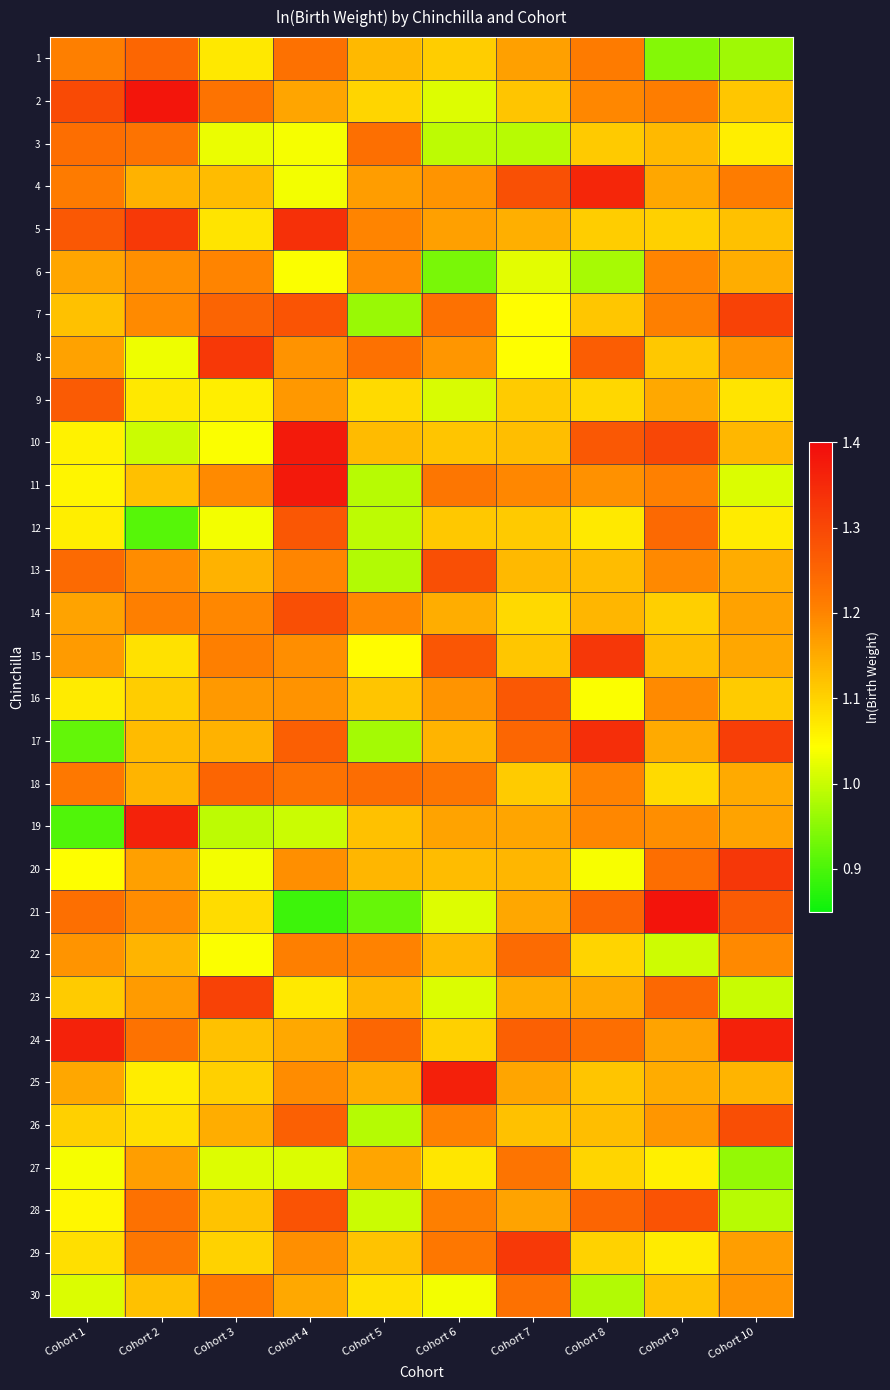

Reading left to right, extract all data points from this chart.

1: Cohort 1=1.2	Cohort 2=1.2	Cohort 3=1.1	Cohort 4=1.2	Cohort 5=1.1	Cohort 6=1.1	Cohort 7=1.2	Cohort 8=1.2	Cohort 9=0.9	Cohort 10=1.0
2: Cohort 1=1.3	Cohort 2=1.4	Cohort 3=1.2	Cohort 4=1.2	Cohort 5=1.1	Cohort 6=1.0	Cohort 7=1.1	Cohort 8=1.2	Cohort 9=1.2	Cohort 10=1.1
3: Cohort 1=1.2	Cohort 2=1.2	Cohort 3=1.0	Cohort 4=1.0	Cohort 5=1.2	Cohort 6=1.0	Cohort 7=1.0	Cohort 8=1.1	Cohort 9=1.1	Cohort 10=1.1
4: Cohort 1=1.2	Cohort 2=1.1	Cohort 3=1.1	Cohort 4=1.0	Cohort 5=1.2	Cohort 6=1.2	Cohort 7=1.3	Cohort 8=1.4	Cohort 9=1.2	Cohort 10=1.2
5: Cohort 1=1.3	Cohort 2=1.3	Cohort 3=1.1	Cohort 4=1.3	Cohort 5=1.2	Cohort 6=1.2	Cohort 7=1.1	Cohort 8=1.1	Cohort 9=1.1	Cohort 10=1.1
6: Cohort 1=1.2	Cohort 2=1.2	Cohort 3=1.2	Cohort 4=1.0	Cohort 5=1.2	Cohort 6=0.9	Cohort 7=1.0	Cohort 8=1.0	Cohort 9=1.2	Cohort 10=1.1
7: Cohort 1=1.1	Cohort 2=1.2	Cohort 3=1.3	Cohort 4=1.3	Cohort 5=1.0	Cohort 6=1.2	Cohort 7=1.0	Cohort 8=1.1	Cohort 9=1.2	Cohort 10=1.3
8: Cohort 1=1.2	Cohort 2=1.0	Cohort 3=1.3	Cohort 4=1.2	Cohort 5=1.2	Cohort 6=1.2	Cohort 7=1.0	Cohort 8=1.3	Cohort 9=1.1	Cohort 10=1.2
9: Cohort 1=1.3	Cohort 2=1.1	Cohort 3=1.1	Cohort 4=1.2	Cohort 5=1.1	Cohort 6=1.0	Cohort 7=1.1	Cohort 8=1.1	Cohort 9=1.2	Cohort 10=1.1
10: Cohort 1=1.1	Cohort 2=1.0	Cohort 3=1.0	Cohort 4=1.4	Cohort 5=1.1	Cohort 6=1.1	Cohort 7=1.1	Cohort 8=1.3	Cohort 9=1.3	Cohort 10=1.1
11: Cohort 1=1.1	Cohort 2=1.1	Cohort 3=1.2	Cohort 4=1.4	Cohort 5=1.0	Cohort 6=1.2	Cohort 7=1.2	Cohort 8=1.2	Cohort 9=1.2	Cohort 10=1.0
12: Cohort 1=1.1	Cohort 2=0.9	Cohort 3=1.0	Cohort 4=1.3	Cohort 5=1.0	Cohort 6=1.1	Cohort 7=1.1	Cohort 8=1.1	Cohort 9=1.2	Cohort 10=1.1
13: Cohort 1=1.2	Cohort 2=1.2	Cohort 3=1.1	Cohort 4=1.2	Cohort 5=1.0	Cohort 6=1.3	Cohort 7=1.1	Cohort 8=1.1	Cohort 9=1.2	Cohort 10=1.2
14: Cohort 1=1.2	Cohort 2=1.2	Cohort 3=1.2	Cohort 4=1.3	Cohort 5=1.2	Cohort 6=1.1	Cohort 7=1.1	Cohort 8=1.1	Cohort 9=1.1	Cohort 10=1.2
15: Cohort 1=1.2	Cohort 2=1.1	Cohort 3=1.2	Cohort 4=1.2	Cohort 5=1.0	Cohort 6=1.3	Cohort 7=1.1	Cohort 8=1.3	Cohort 9=1.1	Cohort 10=1.2
16: Cohort 1=1.1	Cohort 2=1.1	Cohort 3=1.2	Cohort 4=1.2	Cohort 5=1.1	Cohort 6=1.2	Cohort 7=1.3	Cohort 8=1.0	Cohort 9=1.2	Cohort 10=1.1
17: Cohort 1=0.9	Cohort 2=1.1	Cohort 3=1.1	Cohort 4=1.3	Cohort 5=1.0	Cohort 6=1.1	Cohort 7=1.2	Cohort 8=1.3	Cohort 9=1.2	Cohort 10=1.3
18: Cohort 1=1.2	Cohort 2=1.1	Cohort 3=1.3	Cohort 4=1.2	Cohort 5=1.2	Cohort 6=1.2	Cohort 7=1.1	Cohort 8=1.2	Cohort 9=1.1	Cohort 10=1.2
19: Cohort 1=0.9	Cohort 2=1.4	Cohort 3=1.0	Cohort 4=1.0	Cohort 5=1.1	Cohort 6=1.2	Cohort 7=1.2	Cohort 8=1.2	Cohort 9=1.2	Cohort 10=1.2
20: Cohort 1=1.0	Cohort 2=1.2	Cohort 3=1.0	Cohort 4=1.2	Cohort 5=1.1	Cohort 6=1.1	Cohort 7=1.1	Cohort 8=1.0	Cohort 9=1.2	Cohort 10=1.3
21: Cohort 1=1.2	Cohort 2=1.2	Cohort 3=1.1	Cohort 4=0.9	Cohort 5=0.9	Cohort 6=1.0	Cohort 7=1.2	Cohort 8=1.3	Cohort 9=1.4	Cohort 10=1.3
22: Cohort 1=1.2	Cohort 2=1.1	Cohort 3=1.0	Cohort 4=1.2	Cohort 5=1.2	Cohort 6=1.1	Cohort 7=1.2	Cohort 8=1.1	Cohort 9=1.0	Cohort 10=1.2
23: Cohort 1=1.1	Cohort 2=1.2	Cohort 3=1.3	Cohort 4=1.1	Cohort 5=1.1	Cohort 6=1.0	Cohort 7=1.1	Cohort 8=1.2	Cohort 9=1.2	Cohort 10=1.0
24: Cohort 1=1.4	Cohort 2=1.2	Cohort 3=1.1	Cohort 4=1.2	Cohort 5=1.2	Cohort 6=1.1	Cohort 7=1.3	Cohort 8=1.2	Cohort 9=1.2	Cohort 10=1.4
25: Cohort 1=1.2	Cohort 2=1.1	Cohort 3=1.1	Cohort 4=1.2	Cohort 5=1.1	Cohort 6=1.4	Cohort 7=1.2	Cohort 8=1.1	Cohort 9=1.2	Cohort 10=1.1
26: Cohort 1=1.1	Cohort 2=1.1	Cohort 3=1.1	Cohort 4=1.3	Cohort 5=1.0	Cohort 6=1.2	Cohort 7=1.1	Cohort 8=1.1	Cohort 9=1.2	Cohort 10=1.3
27: Cohort 1=1.0	Cohort 2=1.2	Cohort 3=1.0	Cohort 4=1.0	Cohort 5=1.2	Cohort 6=1.1	Cohort 7=1.2	Cohort 8=1.1	Cohort 9=1.1	Cohort 10=1.0
28: Cohort 1=1.1	Cohort 2=1.2	Cohort 3=1.1	Cohort 4=1.3	Cohort 5=1.0	Cohort 6=1.2	Cohort 7=1.2	Cohort 8=1.3	Cohort 9=1.3	Cohort 10=1.0
29: Cohort 1=1.1	Cohort 2=1.2	Cohort 3=1.1	Cohort 4=1.2	Cohort 5=1.1	Cohort 6=1.2	Cohort 7=1.3	Cohort 8=1.1	Cohort 9=1.1	Cohort 10=1.2
30: Cohort 1=1.0	Cohort 2=1.1	Cohort 3=1.2	Cohort 4=1.2	Cohort 5=1.1	Cohort 6=1.0	Cohort 7=1.2	Cohort 8=1.0	Cohort 9=1.1	Cohort 10=1.2